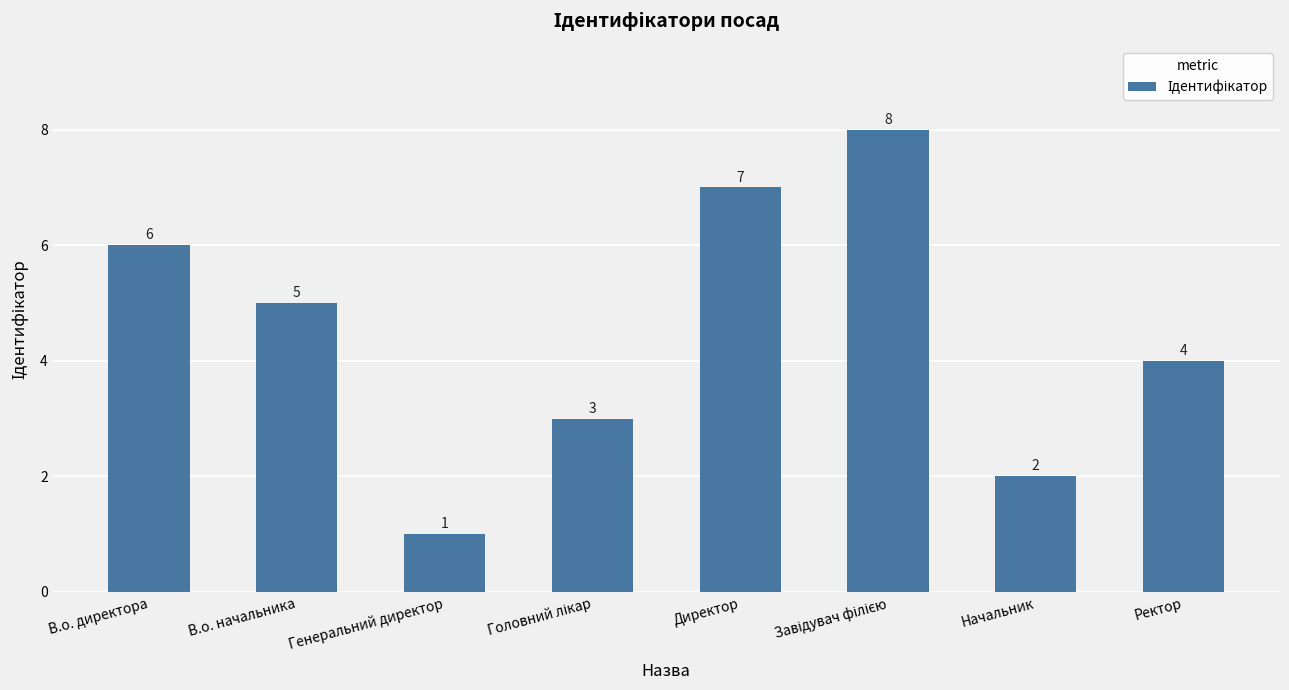

Reading left to right, extract all data points from this chart.

6	5	1	3	7	8	2	4